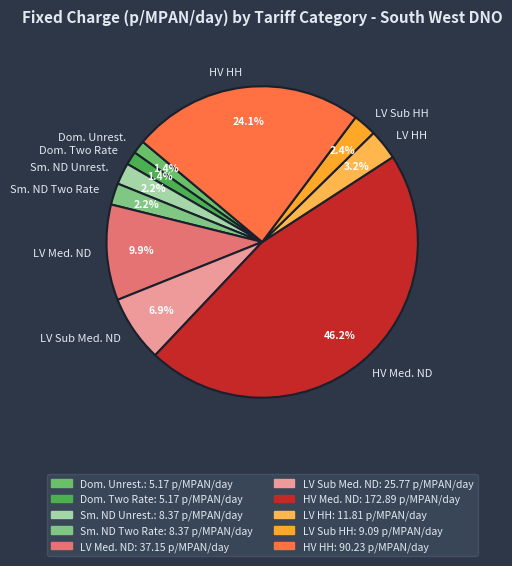

Is there any slice that represents more than half of the pie?

No